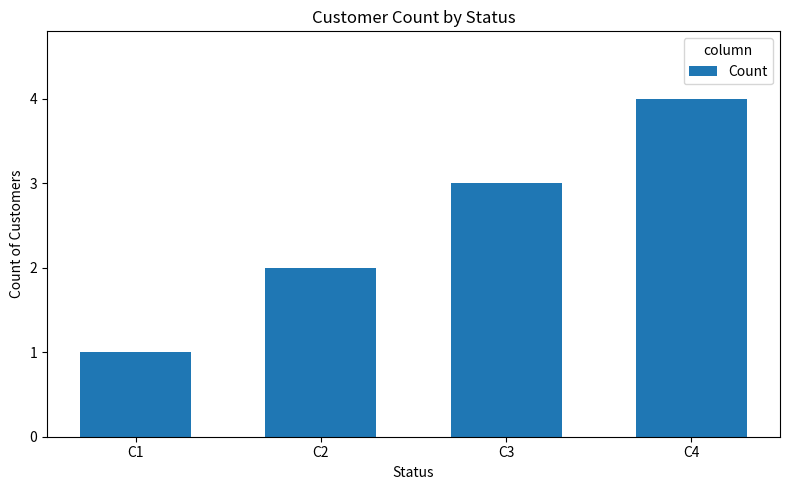

How many values are between 2 and 4?

3